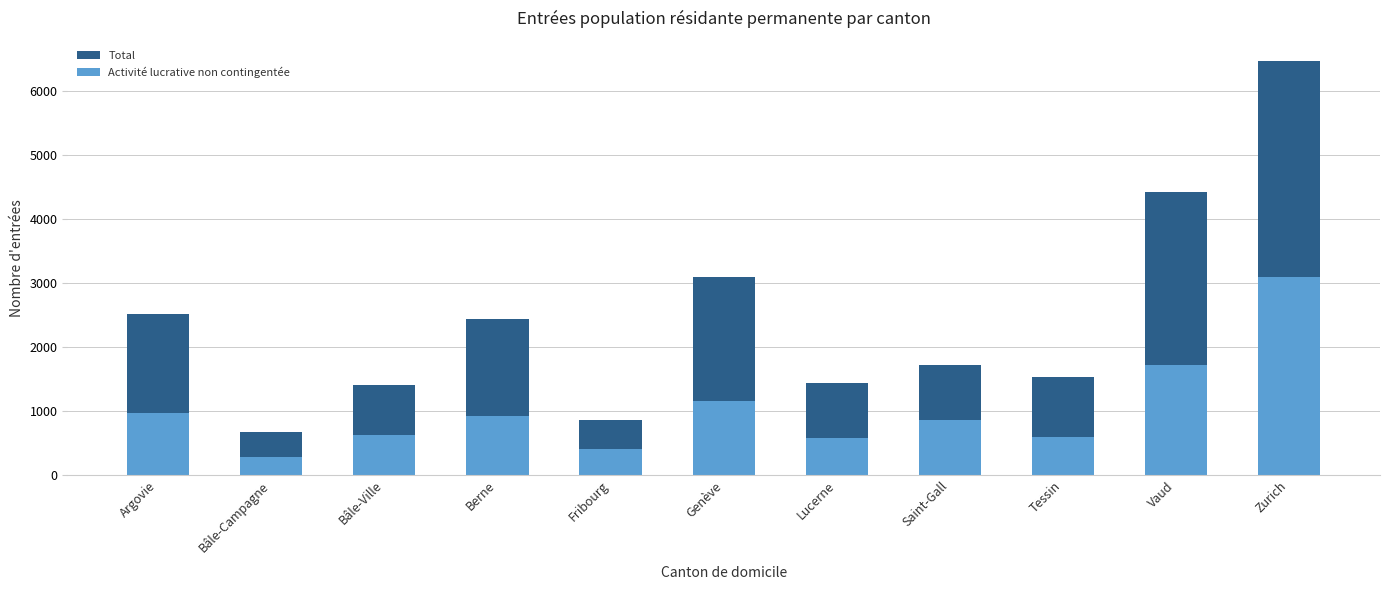

What is the average value of the Total series?

2417